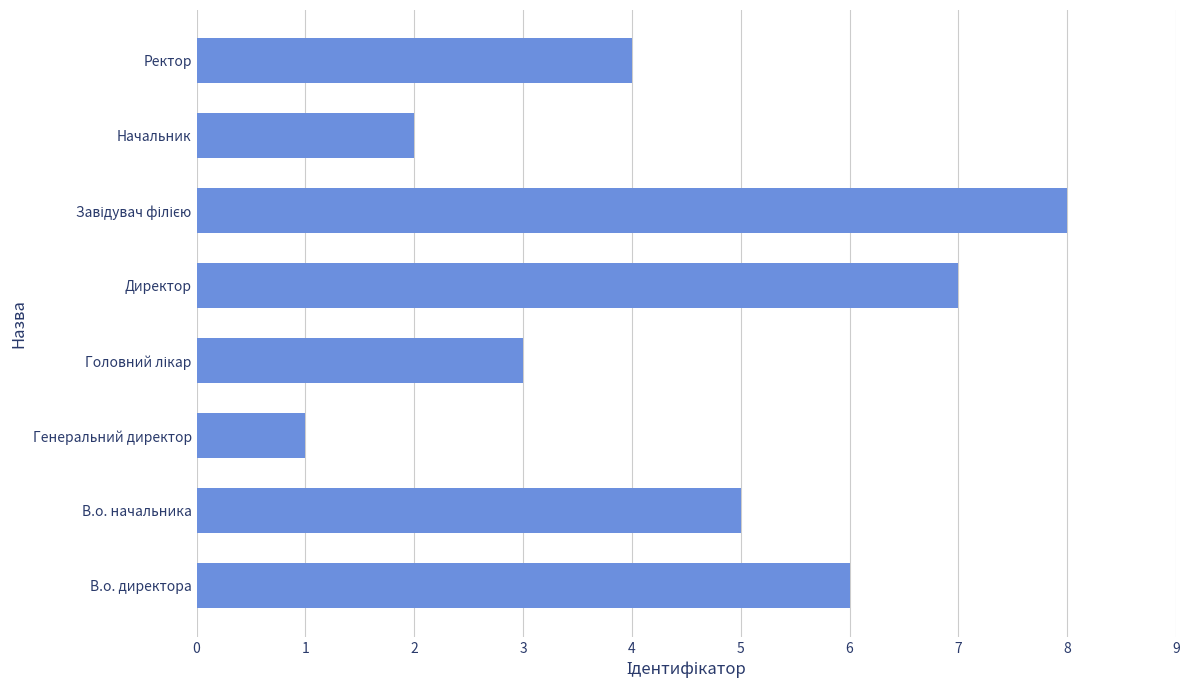

Is it true that the value at Директор is 12?

False